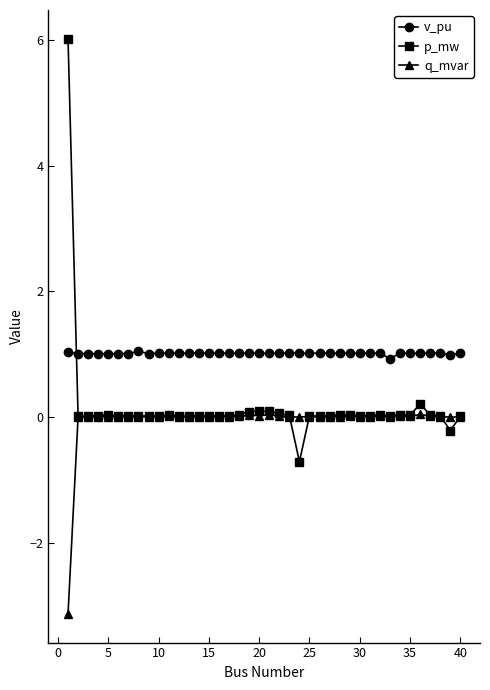

Count the number of categories in the chart.

40